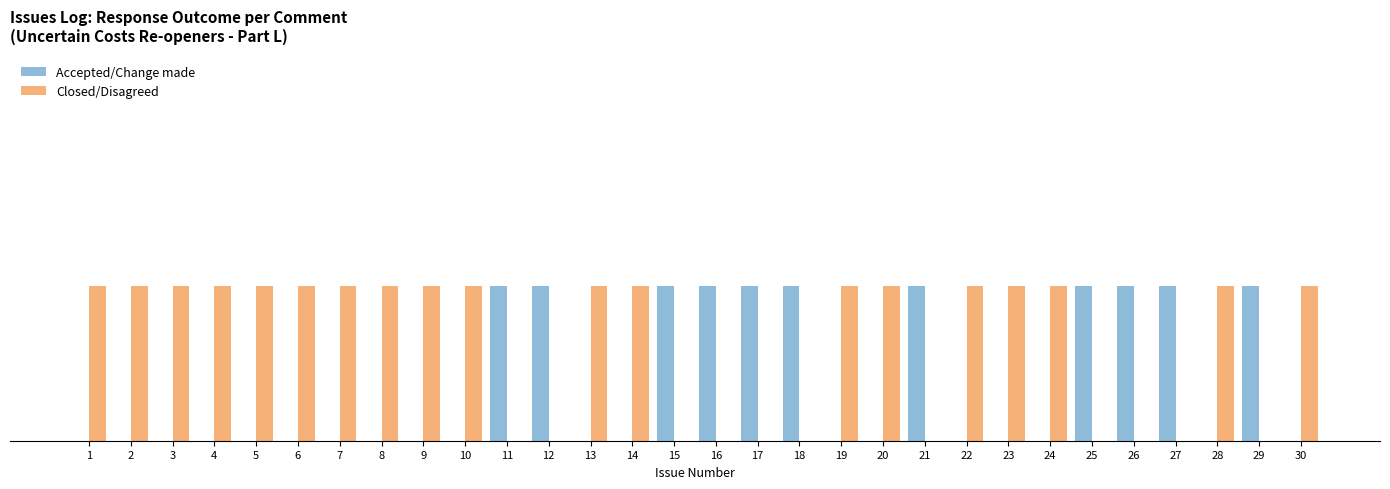

Between 28 and 30, which series saw the biggest shift?

Accepted/Change made